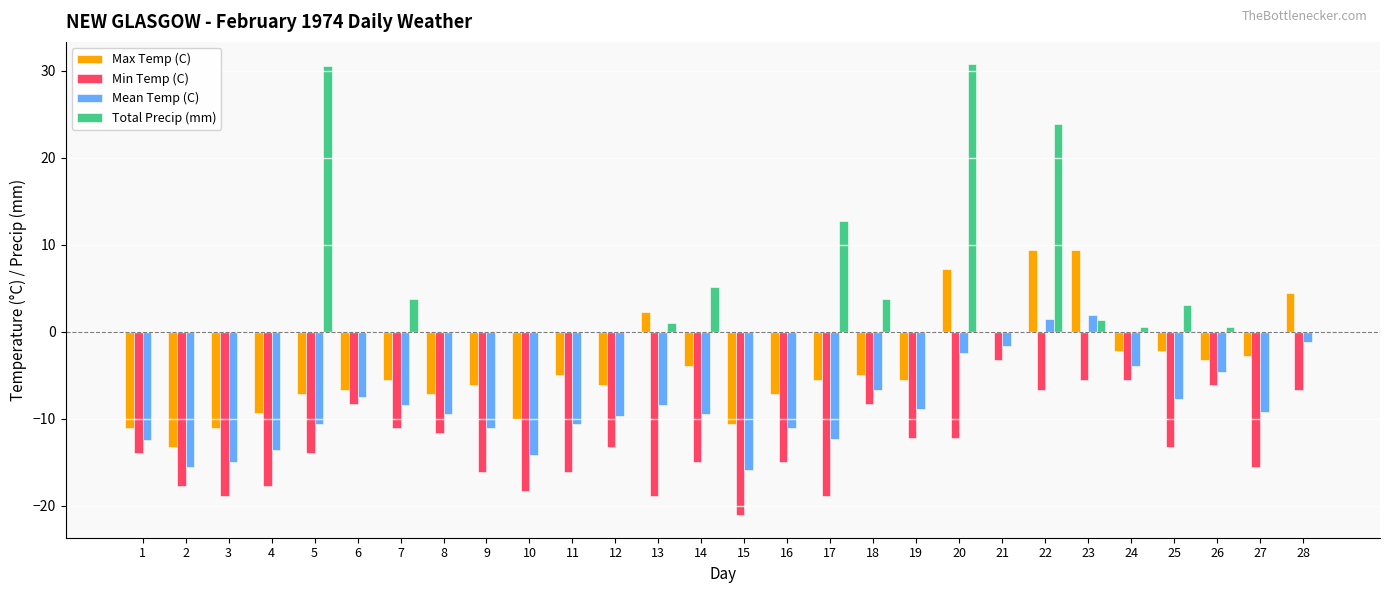

The value of Max Temp (C) at 17 is -1.6. True or false?

False